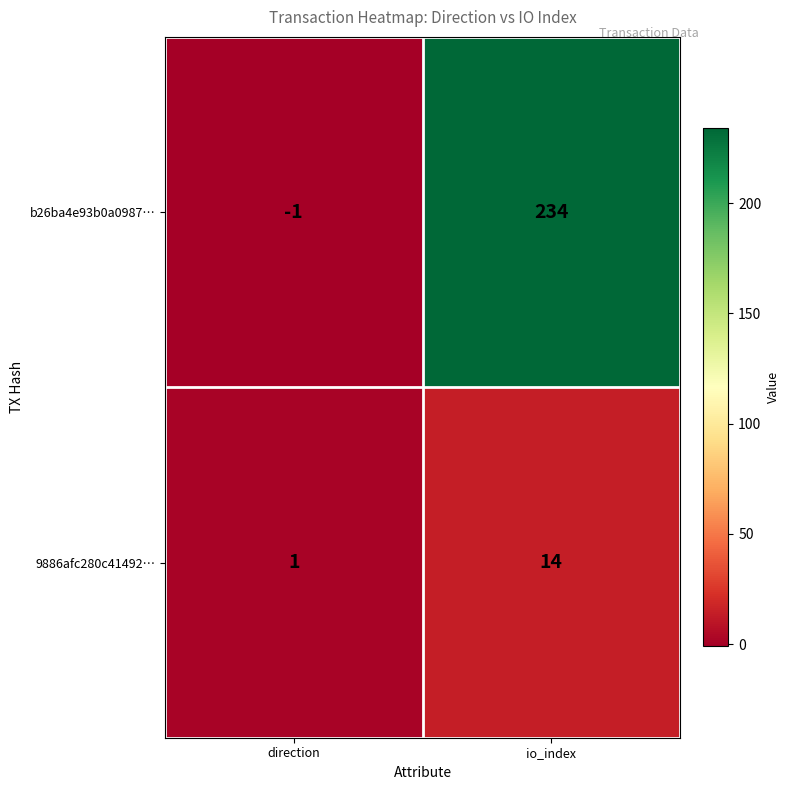

Which series changed the most between direction and io_index?

b26ba4e93b0a0987…